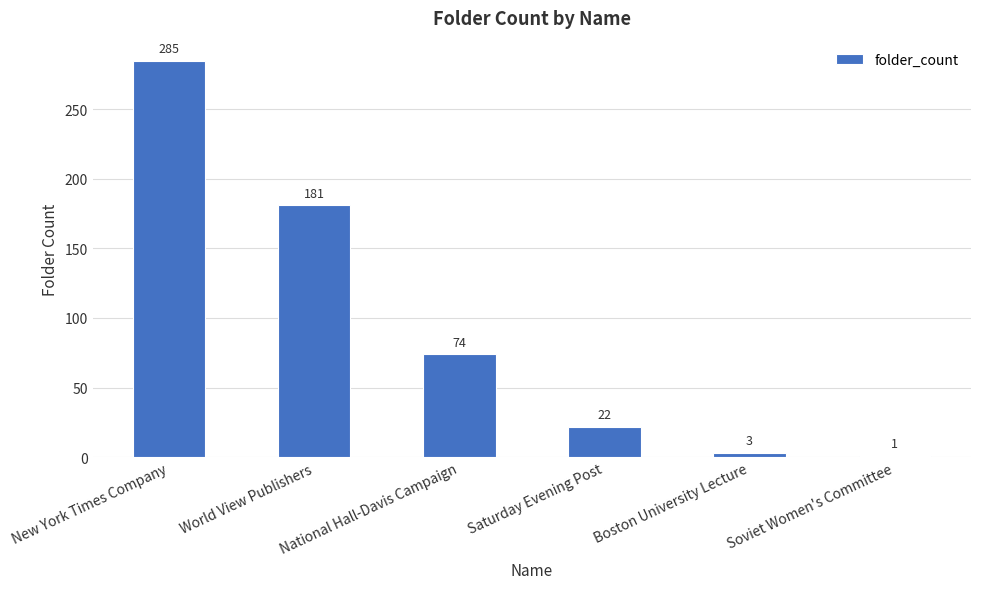

What is the greatest value displayed?

285